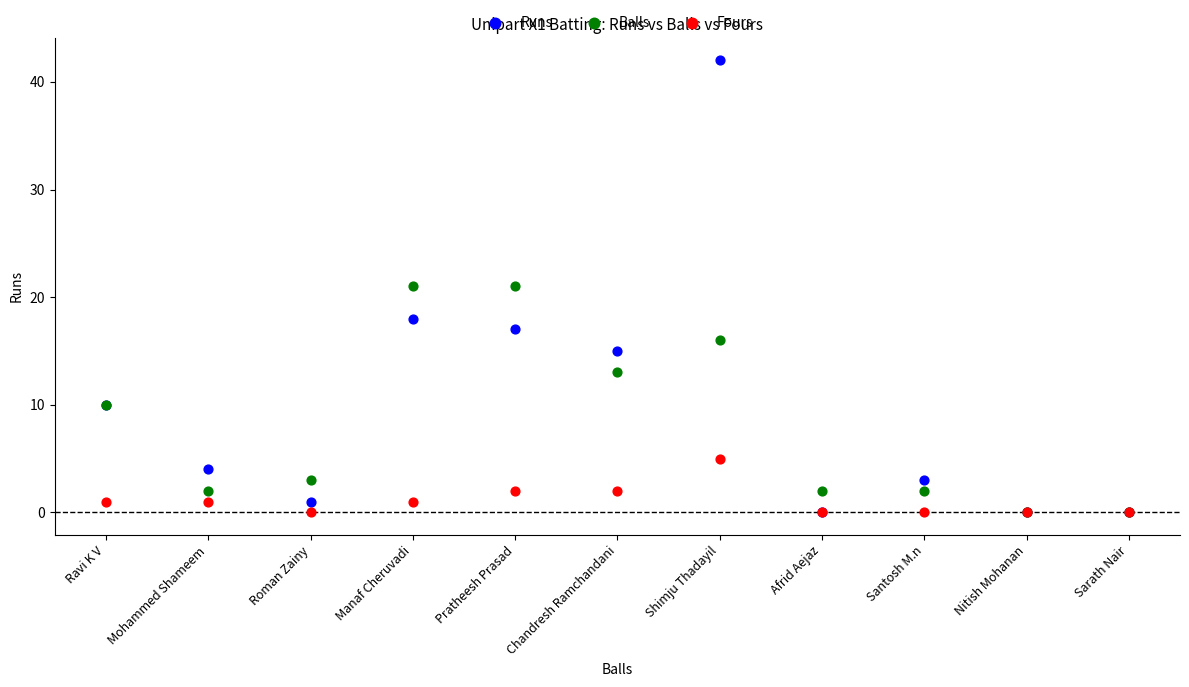

Which series reaches the maximum Y coordinate?

Runs